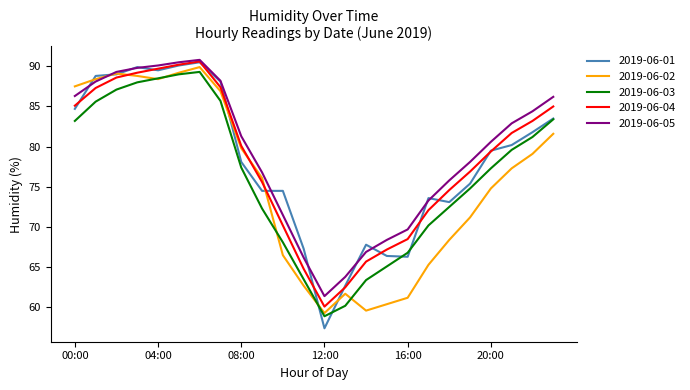

True or false: 2019-06-03 and 2019-06-05 intersect in this chart.

False